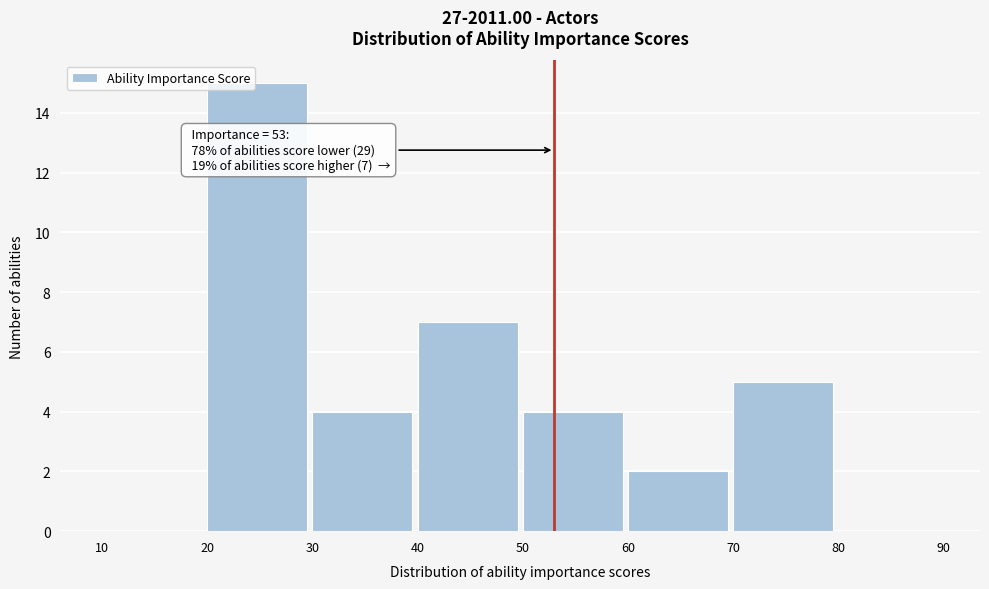

Which range on the x-axis has the tallest bar?

20 to 30